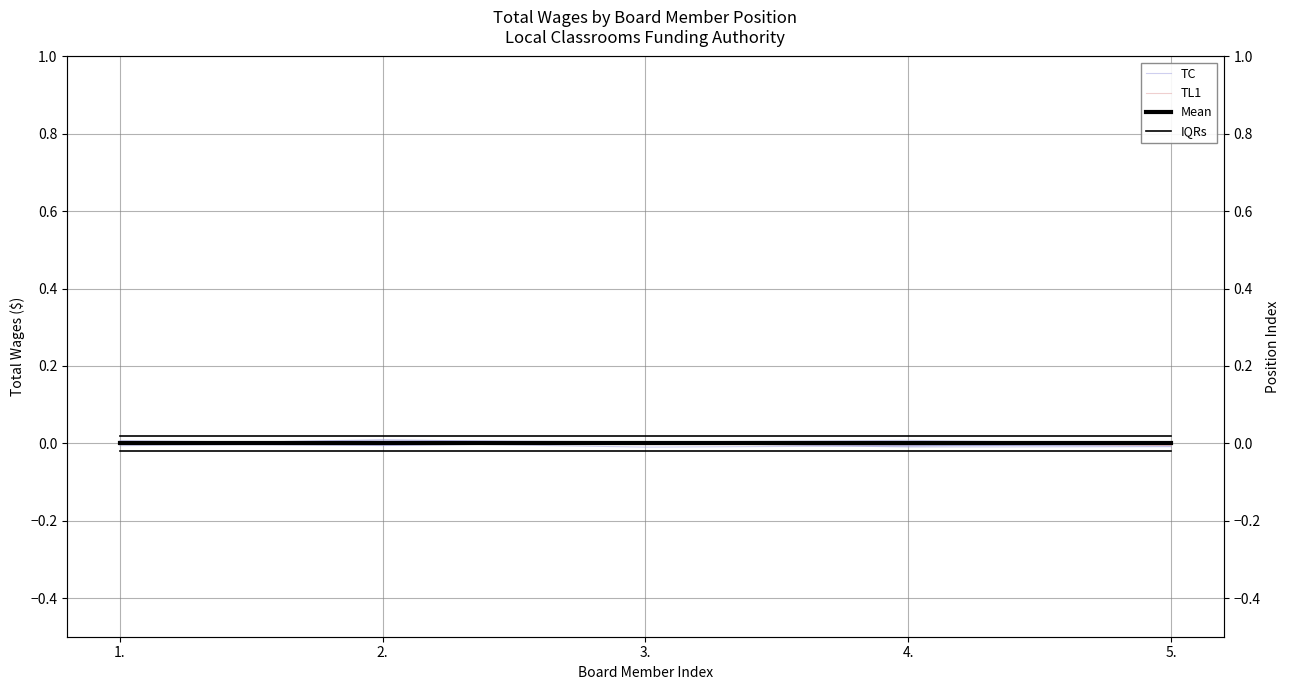

What are all the series names shown in the legend?

TC, TL1, Mean, IQRs